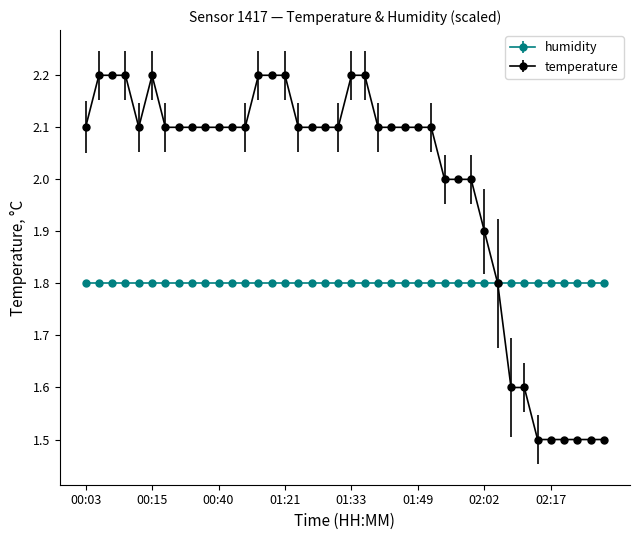

Which series has the largest range (max minus min)?

temperature